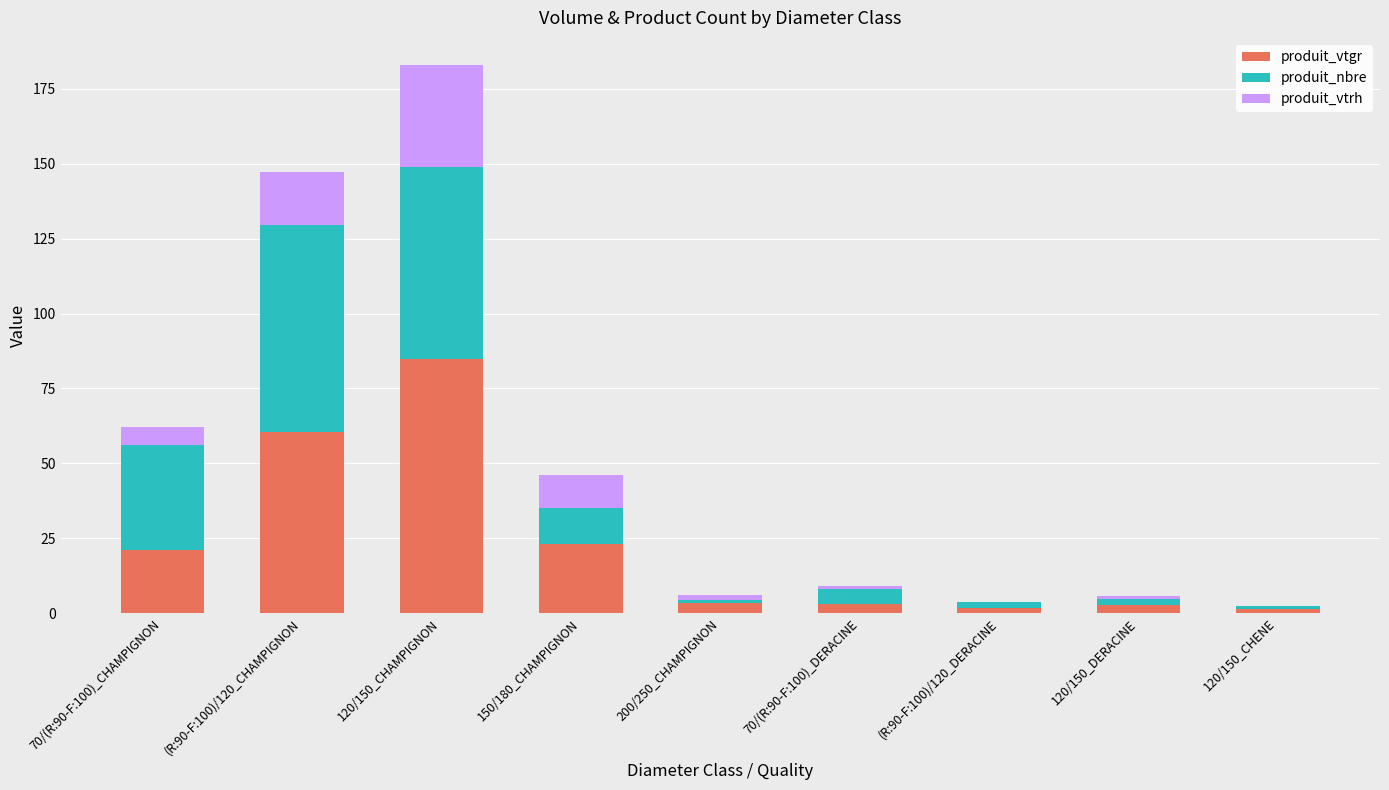

What is the sum of the produit_vtgr values at (R:90-F:100)/120_CHAMPIGNON and 120/150_CHAMPIGNON?

145.3